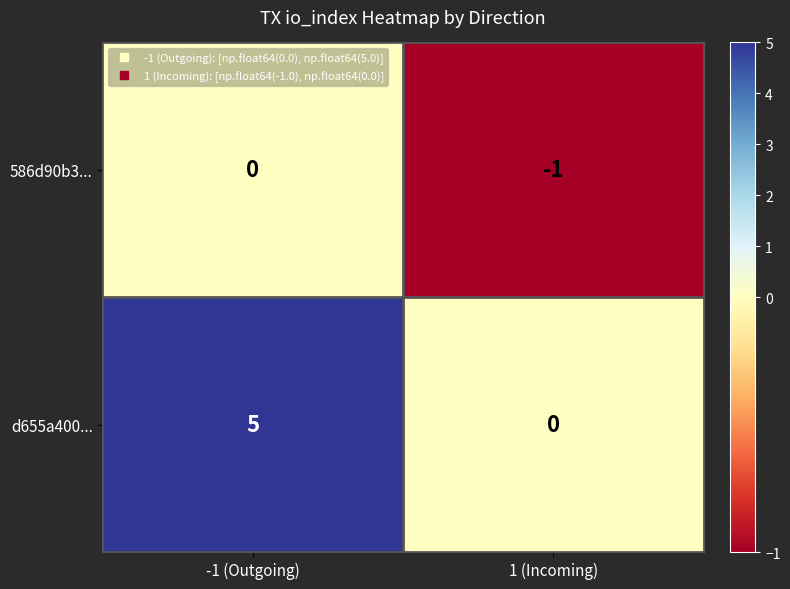

Where is d655a400... nearest to the value 2?

1 (Incoming)